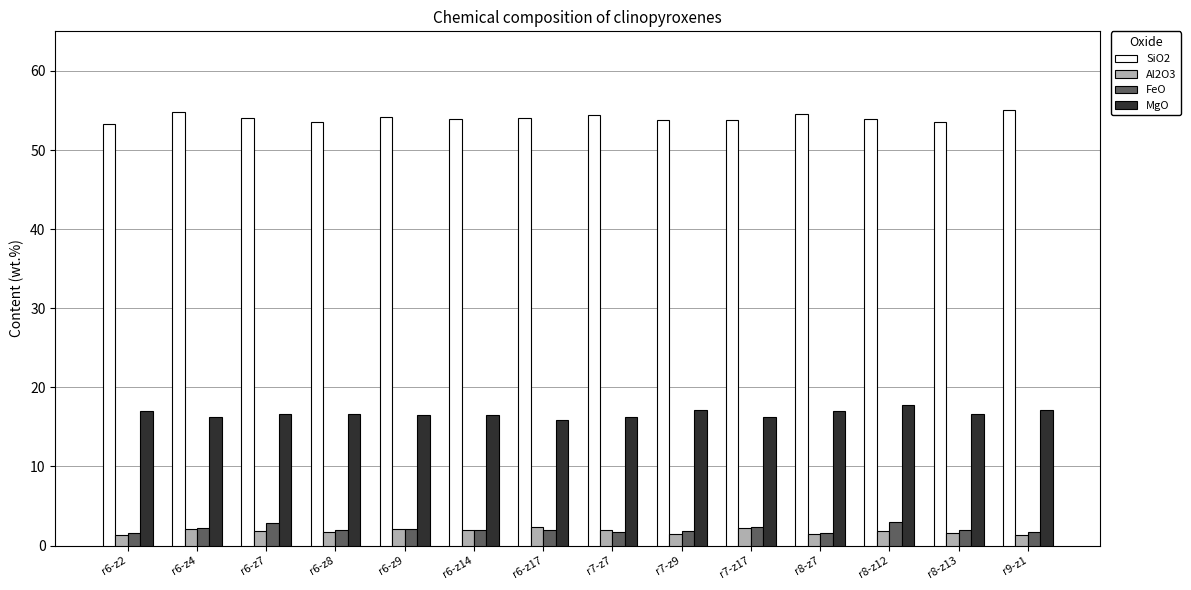

What is the spread (max minus min) of values at r6-z9?

52.2